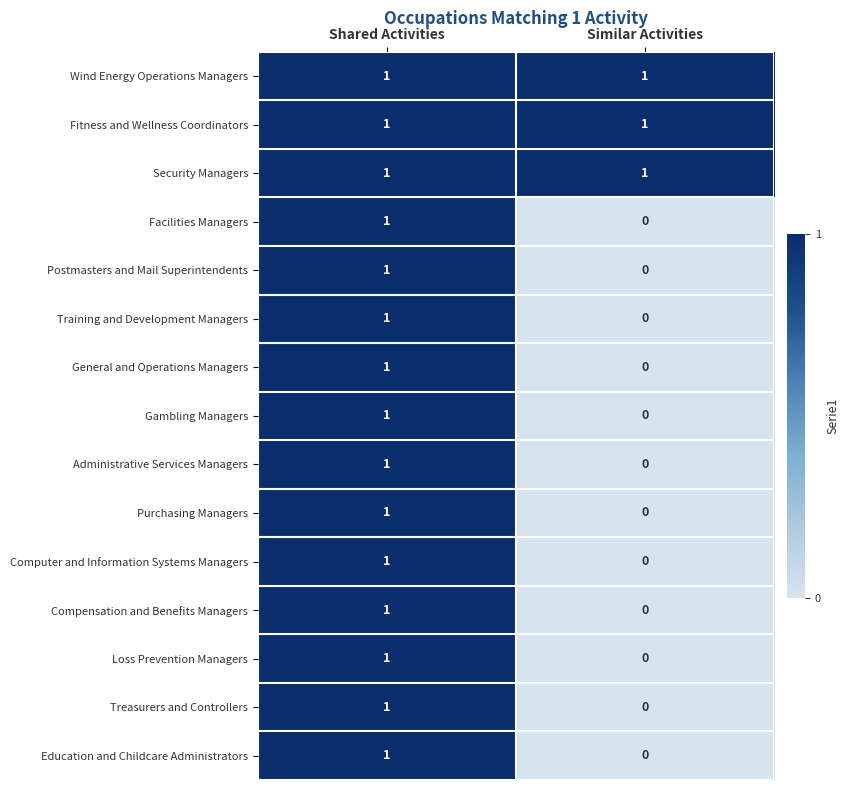

Rank the categories by Compensation and Benefits Managers value from lowest to highest.

Similar Activities, Shared Activities